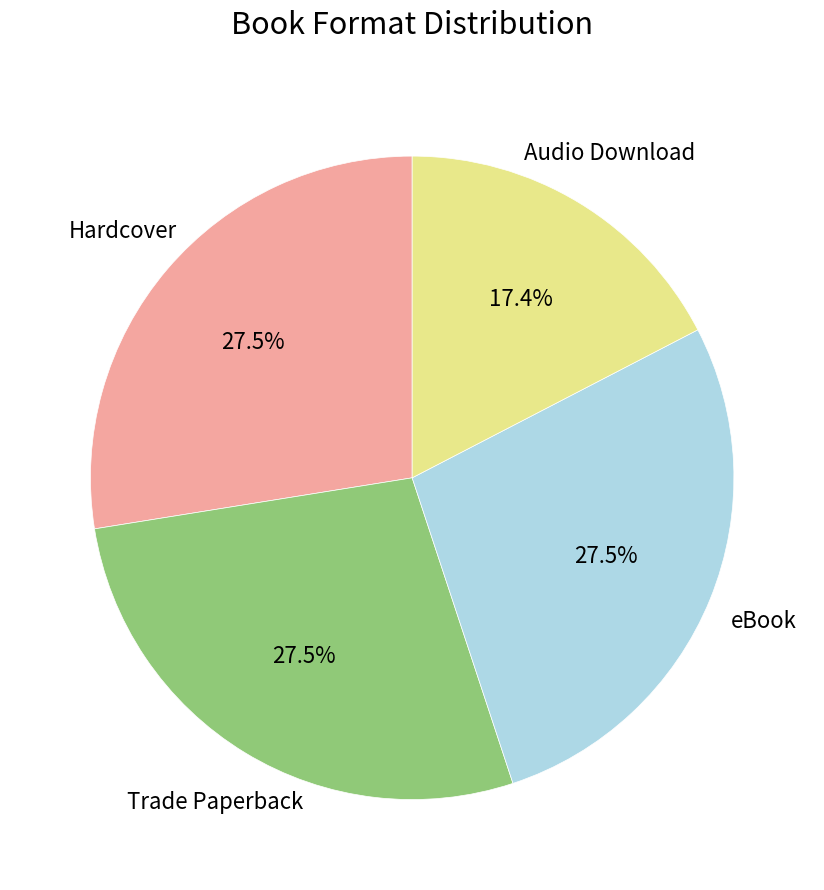

What is the ratio of the value at eBook to the value at Trade Paperback?

1.0